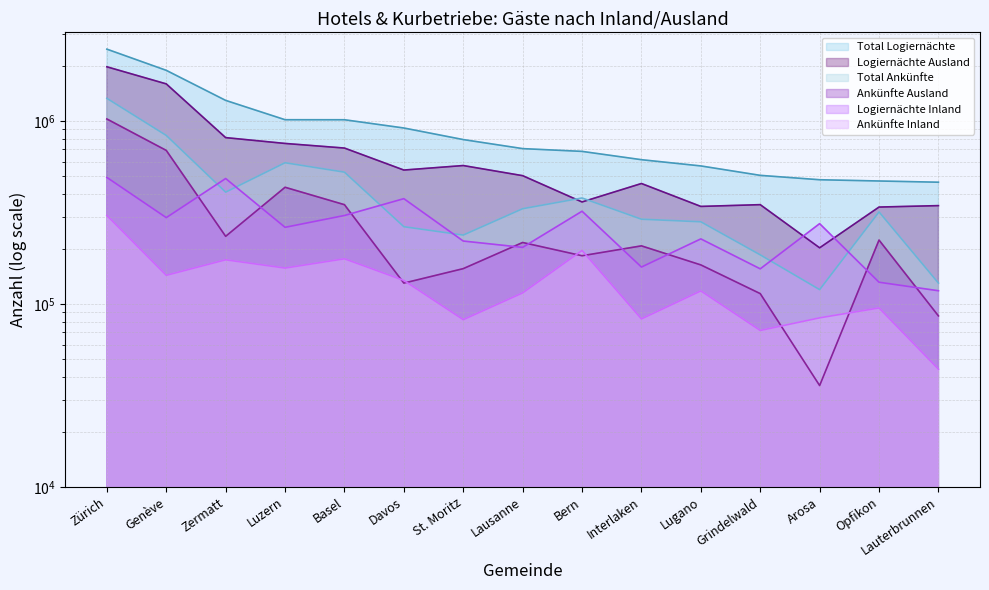

What is the difference between the Logiernächte Ausland values at Grindelwald and Zermatt?

462144